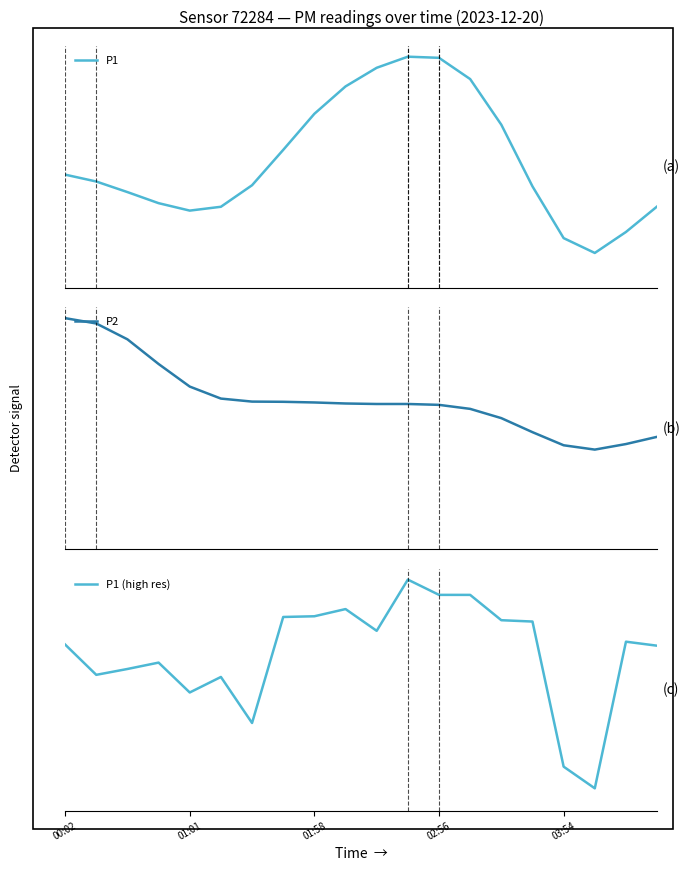

Which series has the widest spread of values?

P1 (high res)